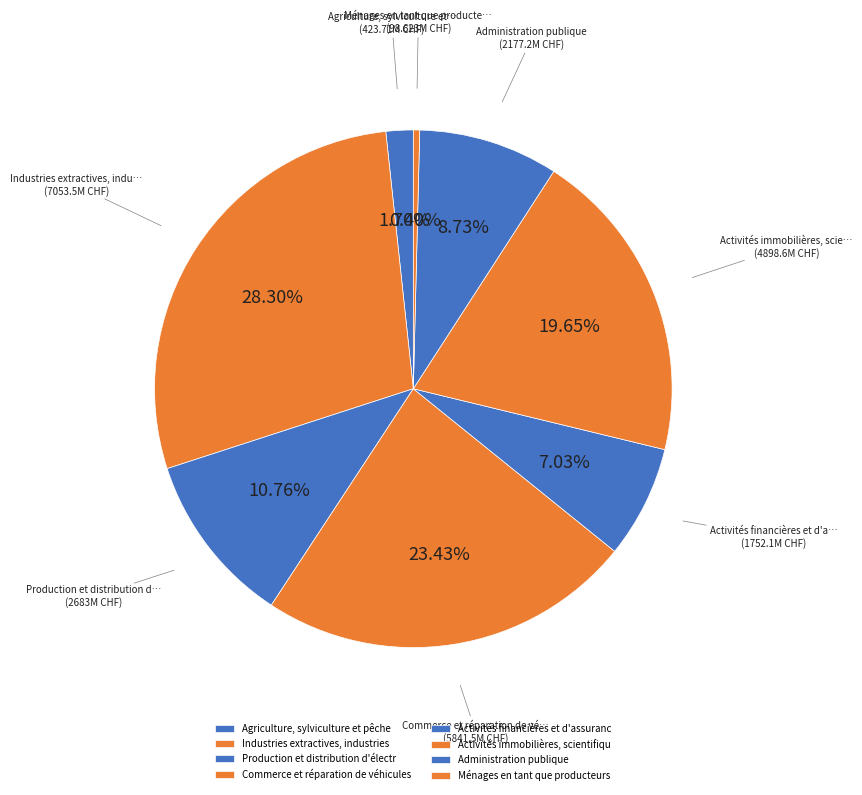

Count the number of slices in the pie.

8